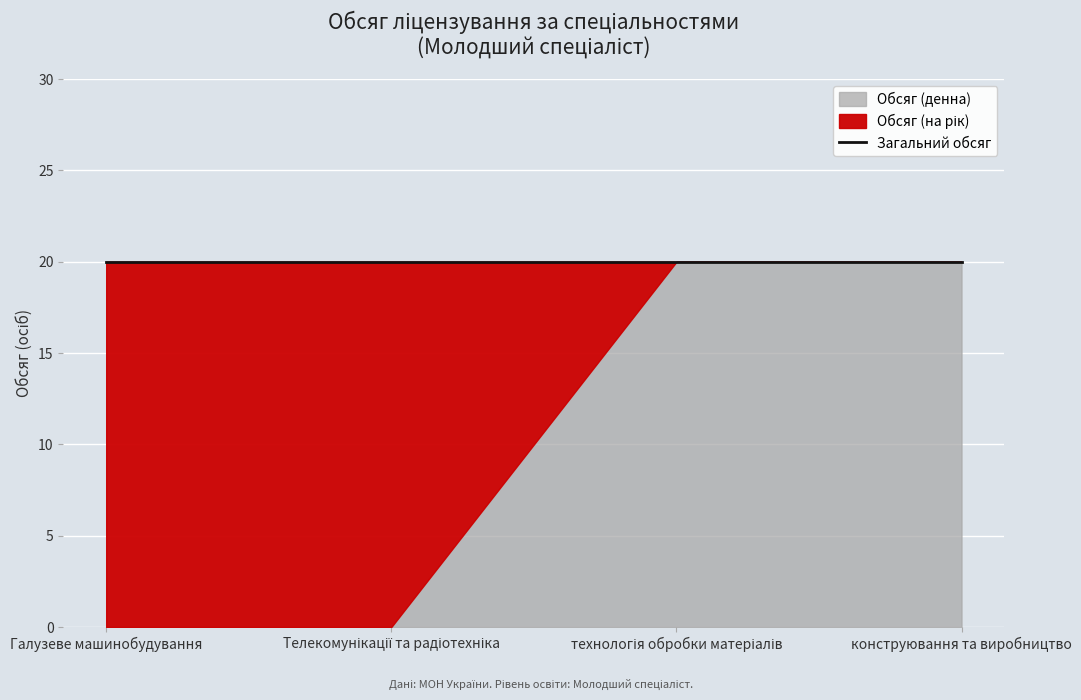

Does the chart display data point markers on the line(s)?

No